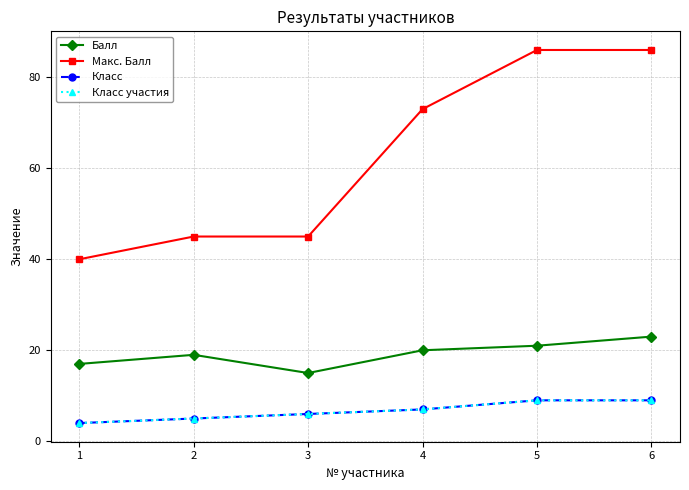

Does the chart have visible grid lines?

Yes